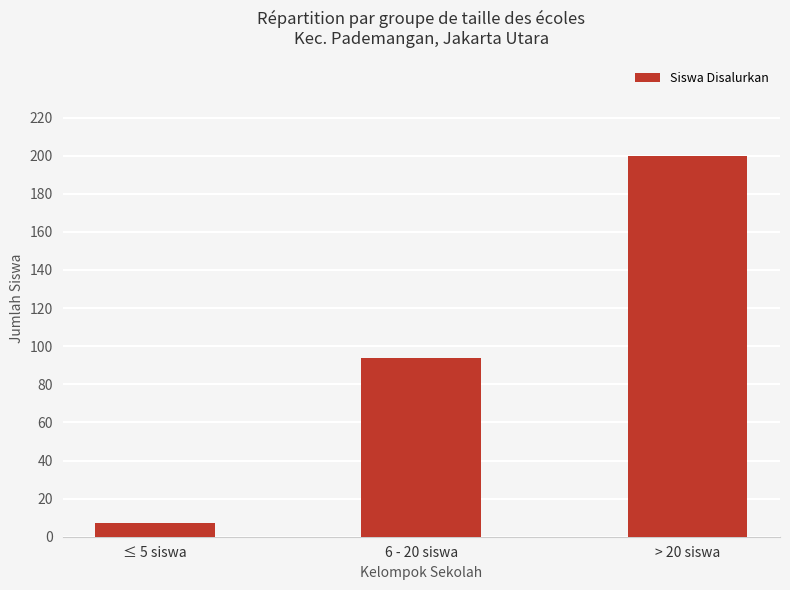

Reading left to right, list all the values displayed in this chart.

7	94	200